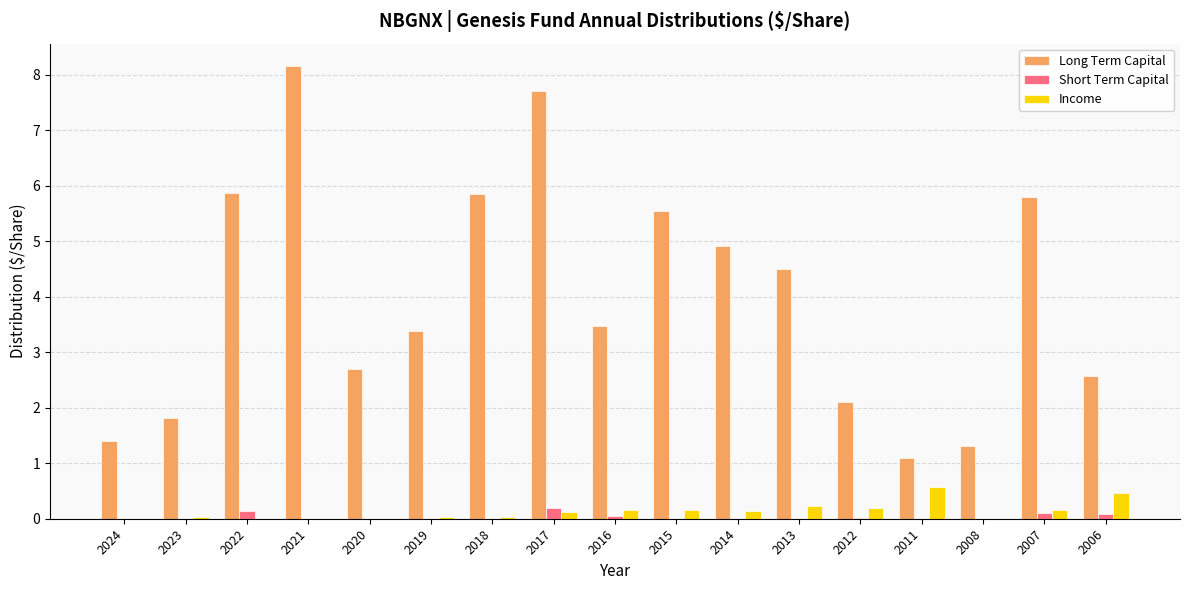

Which series has the largest total across all categories?

Long Term Capital